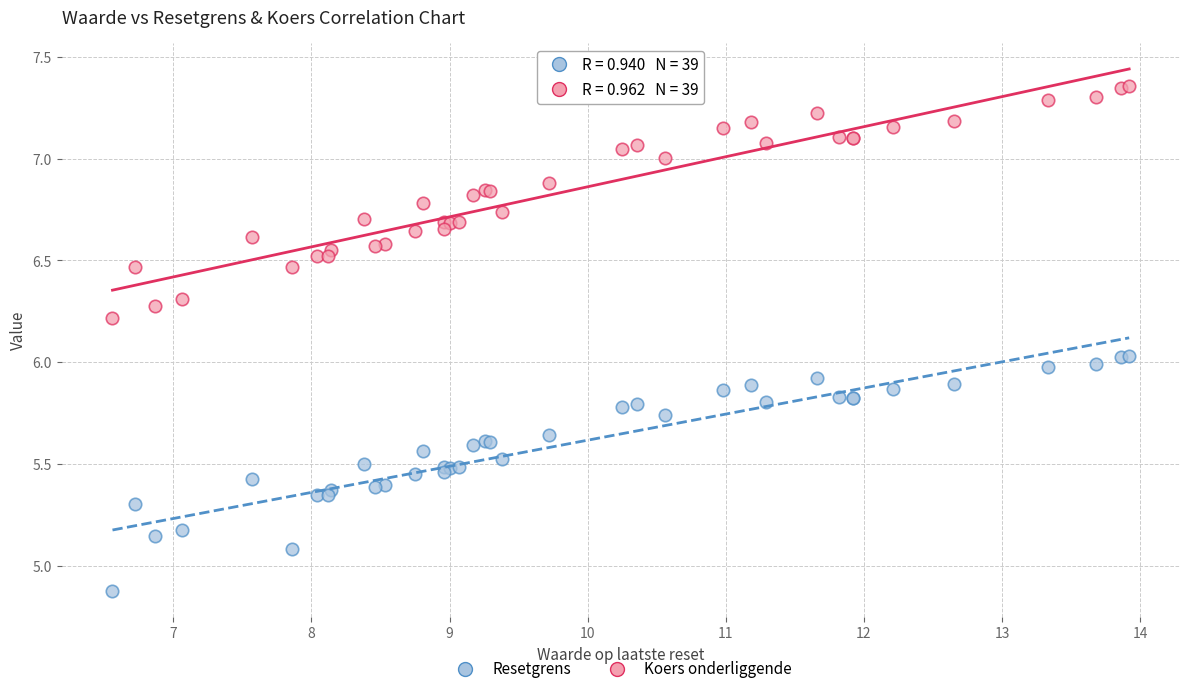

Which series reaches the minimum Y coordinate?

Resetgrens